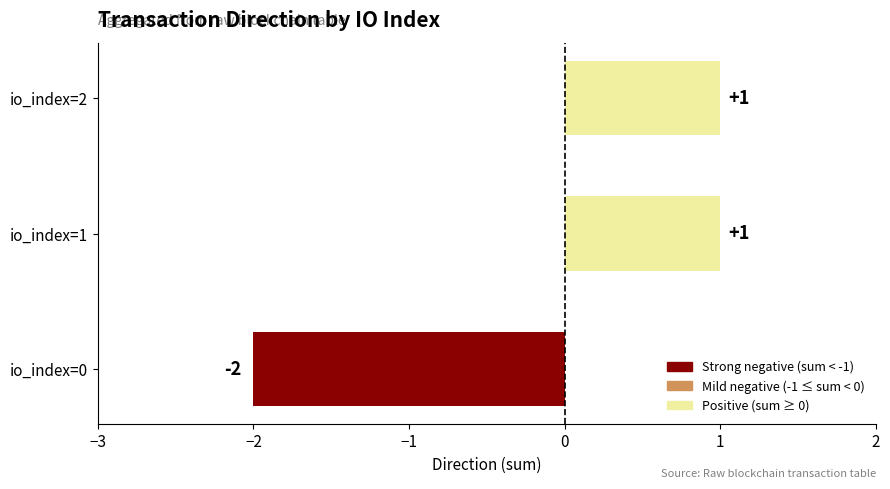

Are the bars grouped side by side (vs. stacked)?

No